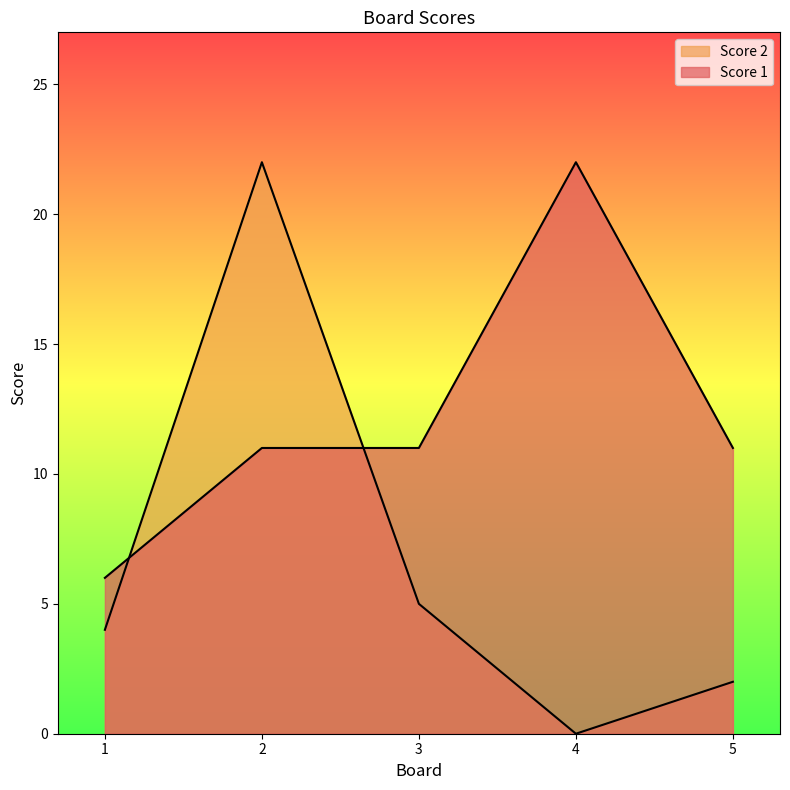

What is the difference between the highest and lowest values at 2?

11